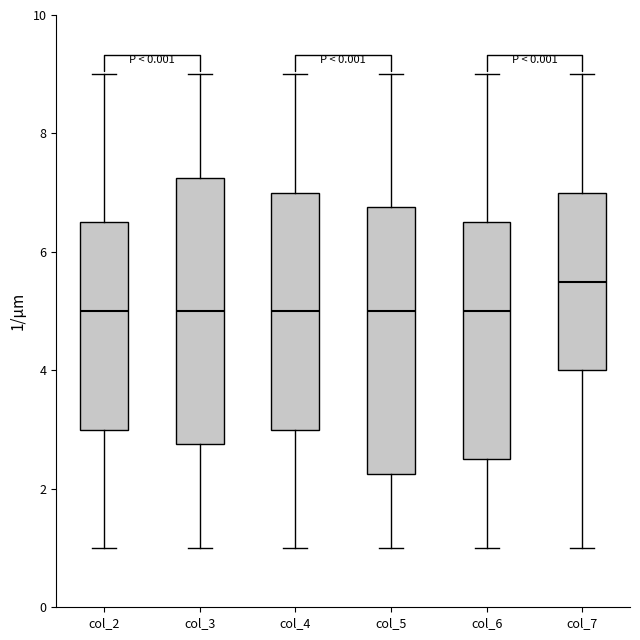

Where does the upper whisker of the box for col_7 end on the y-axis? The values are not printed on the chart, so give them approximately, as read against the axis.

9.0